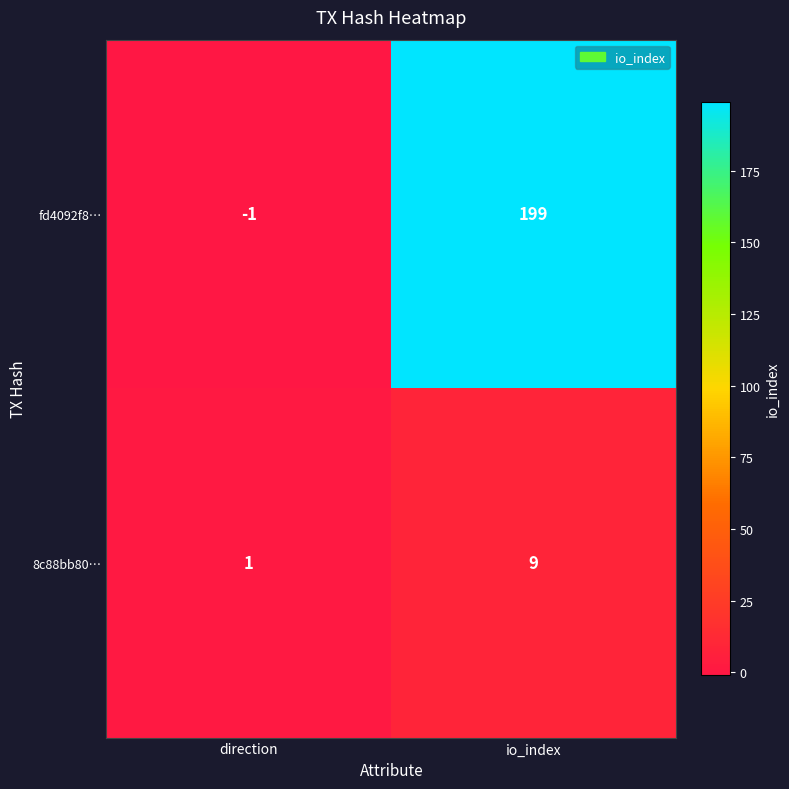

What is the difference between the maximum and minimum values in the 8c88bb80… series?

8